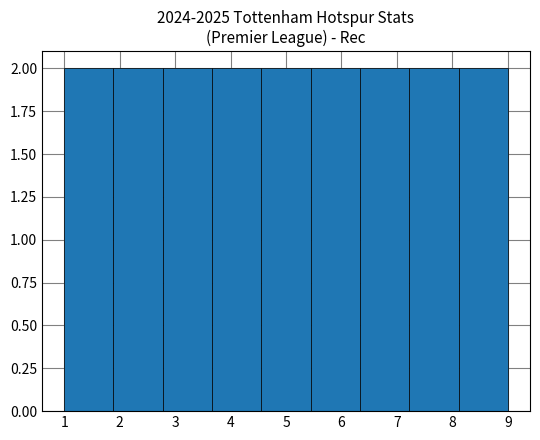

What is the height of the bar covering 8.1 to 9.0 on the x-axis? Neither the bar edges nor the heights are printed on the chart, so give them approximately, as read against the axes.

2